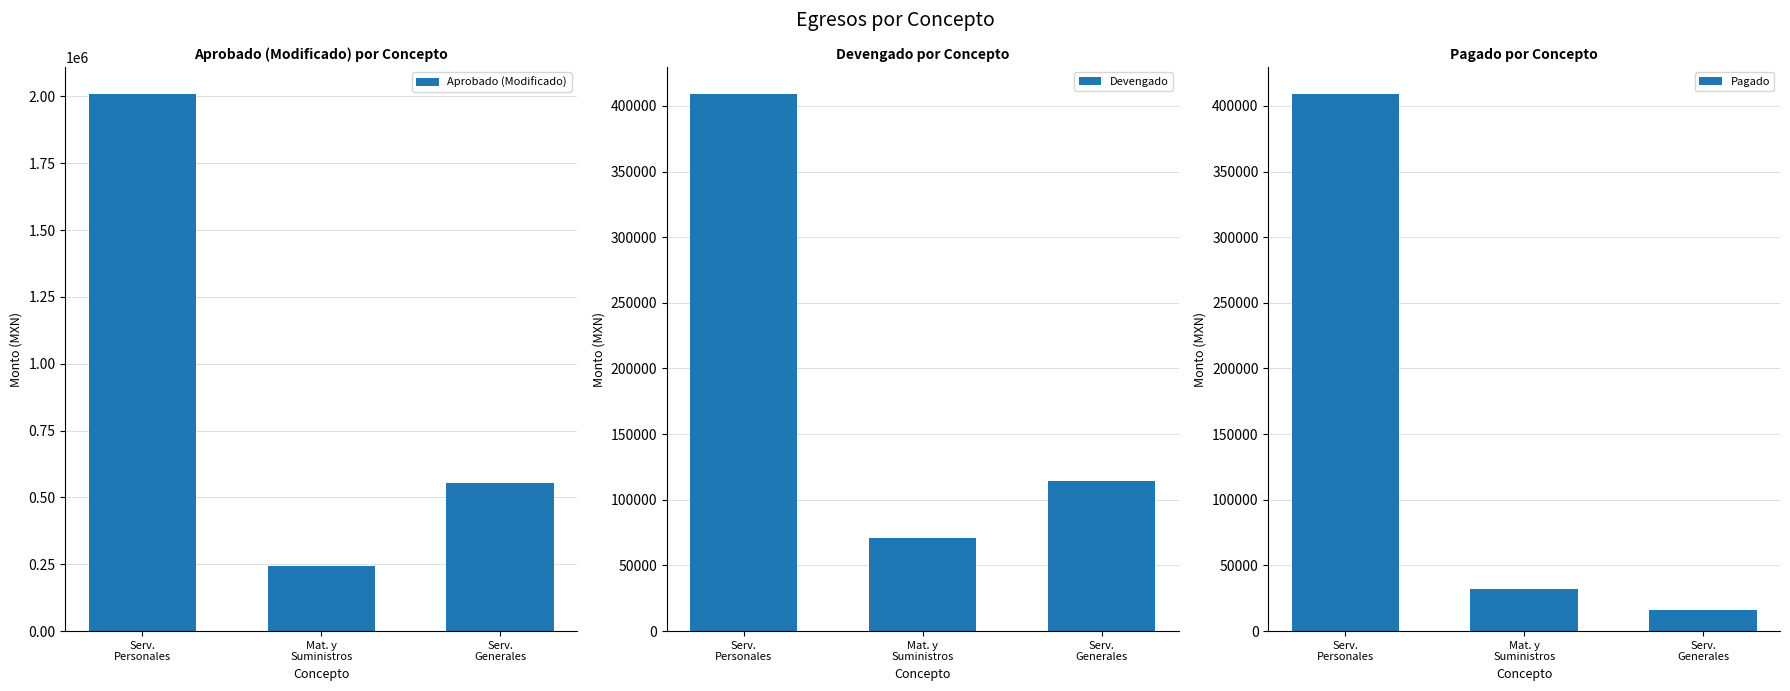

What is the greatest value displayed?

2009490.4